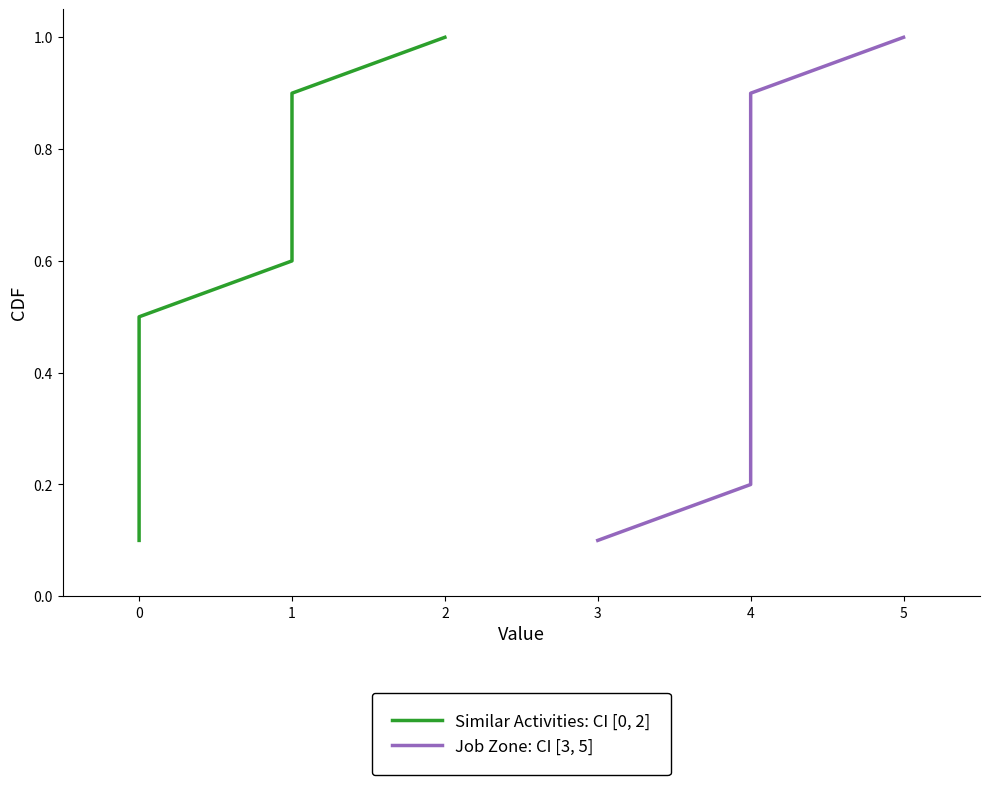

How many distinct data groups are displayed?

2